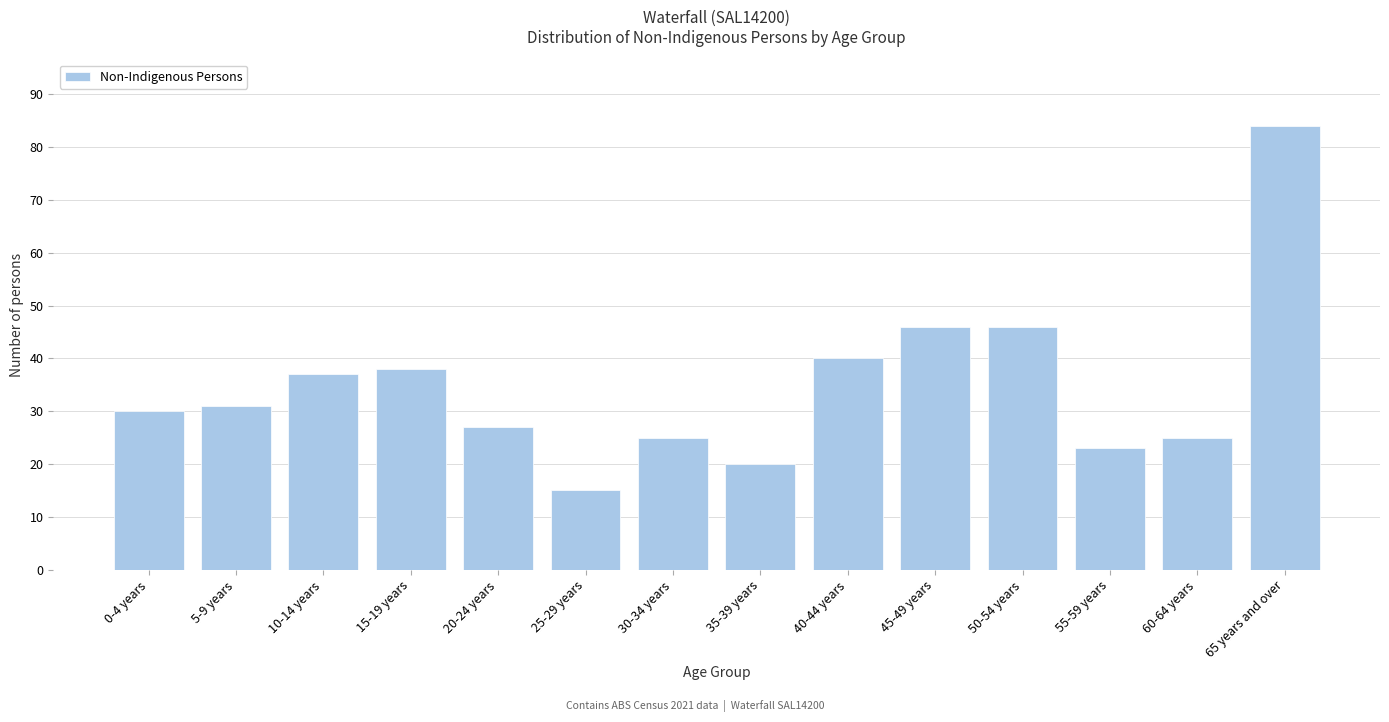

Reading right to left, what are all the values shown in this chart?

65 years and over=84	60-64 years=25	55-59 years=23	50-54 years=46	45-49 years=46	40-44 years=40	35-39 years=20	30-34 years=25	25-29 years=15	20-24 years=27	15-19 years=38	10-14 years=37	5-9 years=31	0-4 years=30